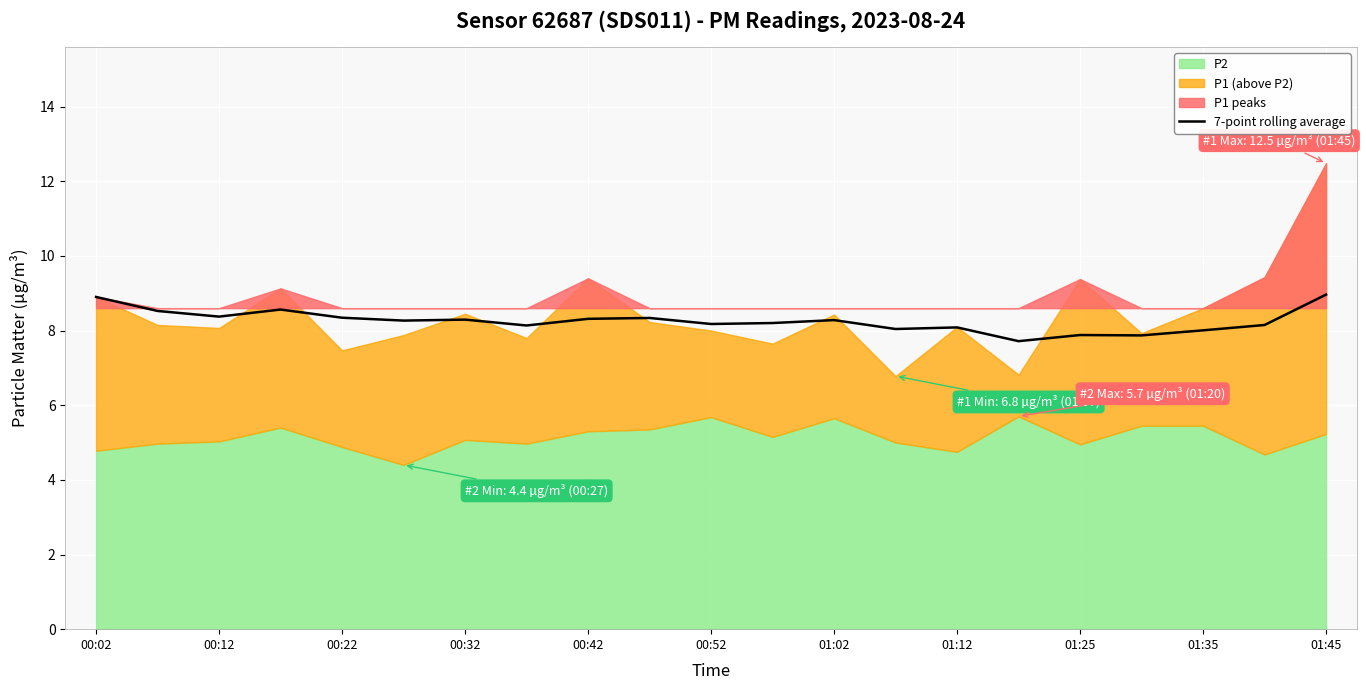

What is the maximum value for 7-point rolling average?

9.0